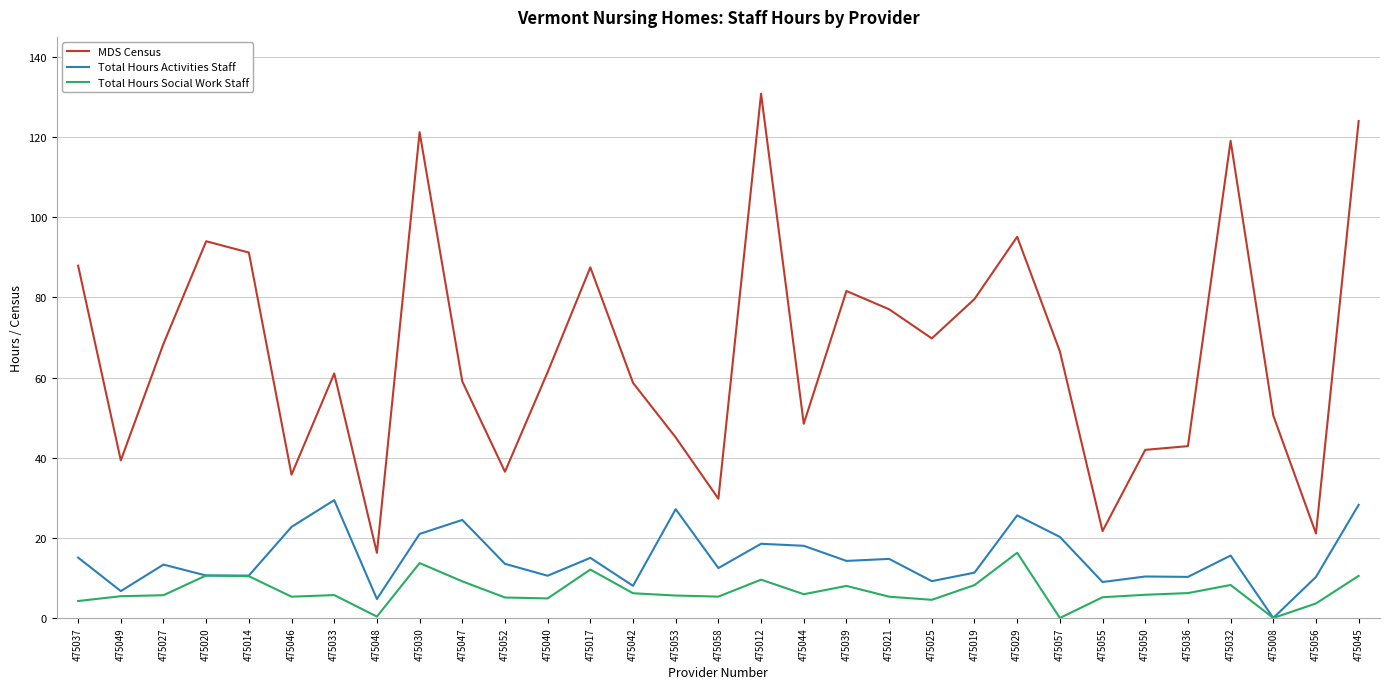

True or false: Total Hours Activities Staff and MDS Census intersect in this chart.

False